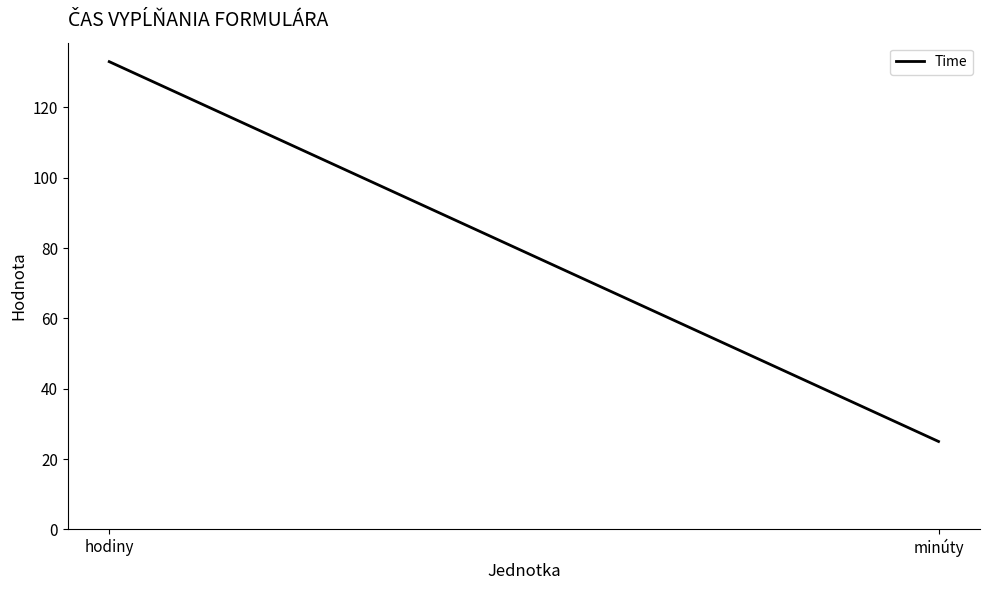

What is the smallest value displayed?

25